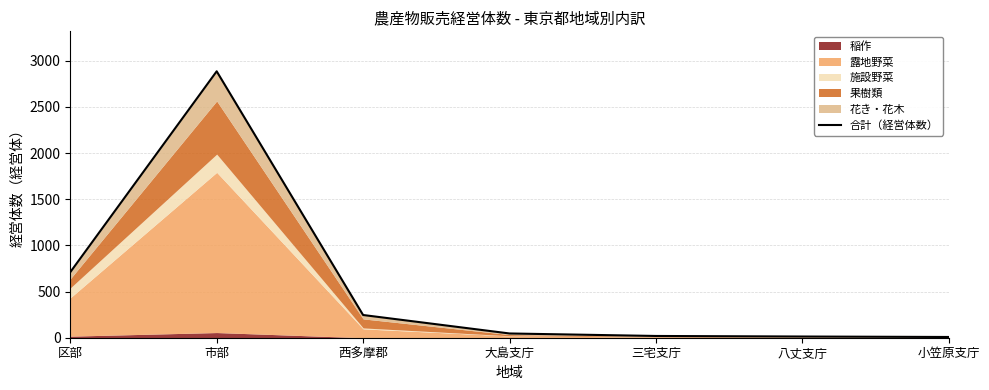

What value does the data have at 西多摩郡, to the nearest 10?

250